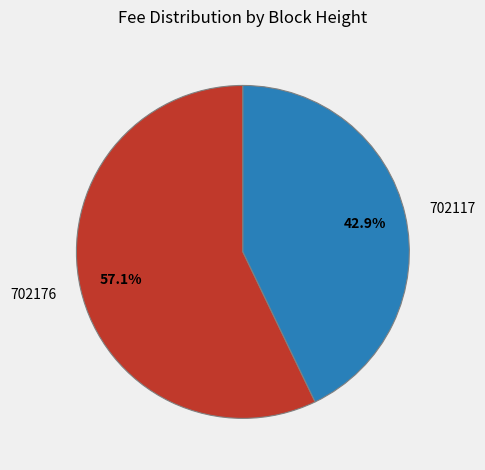

How much of the chart is everything except 702176?

42.9%